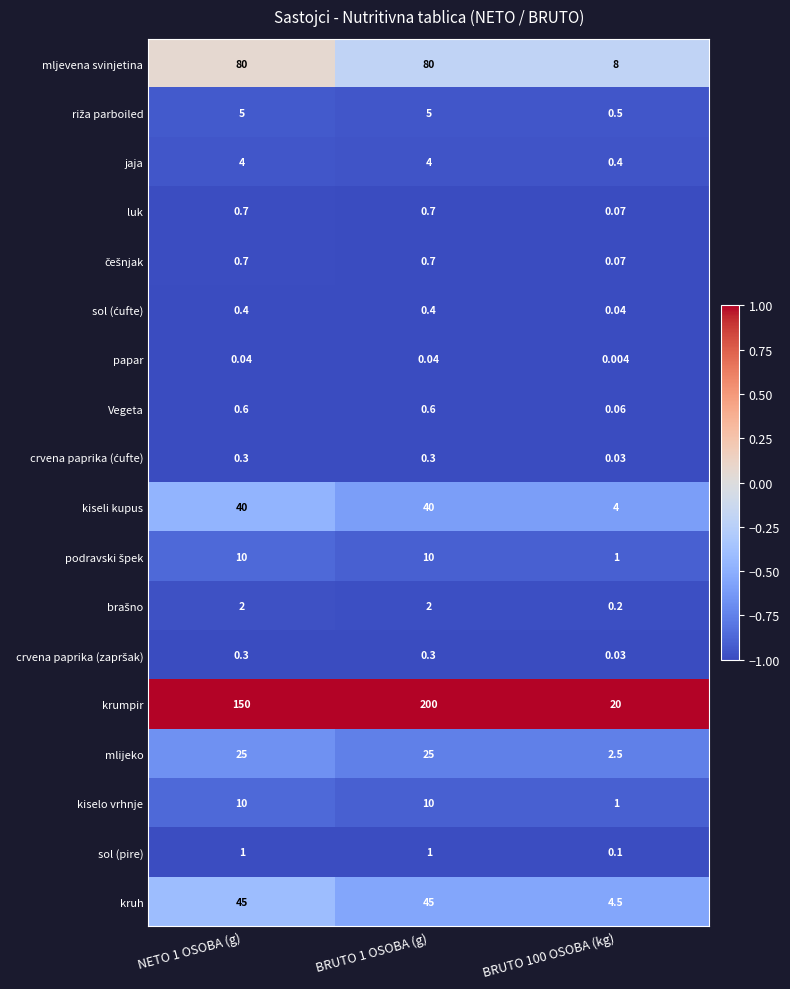

Which series has the largest total across all categories?

krumpir